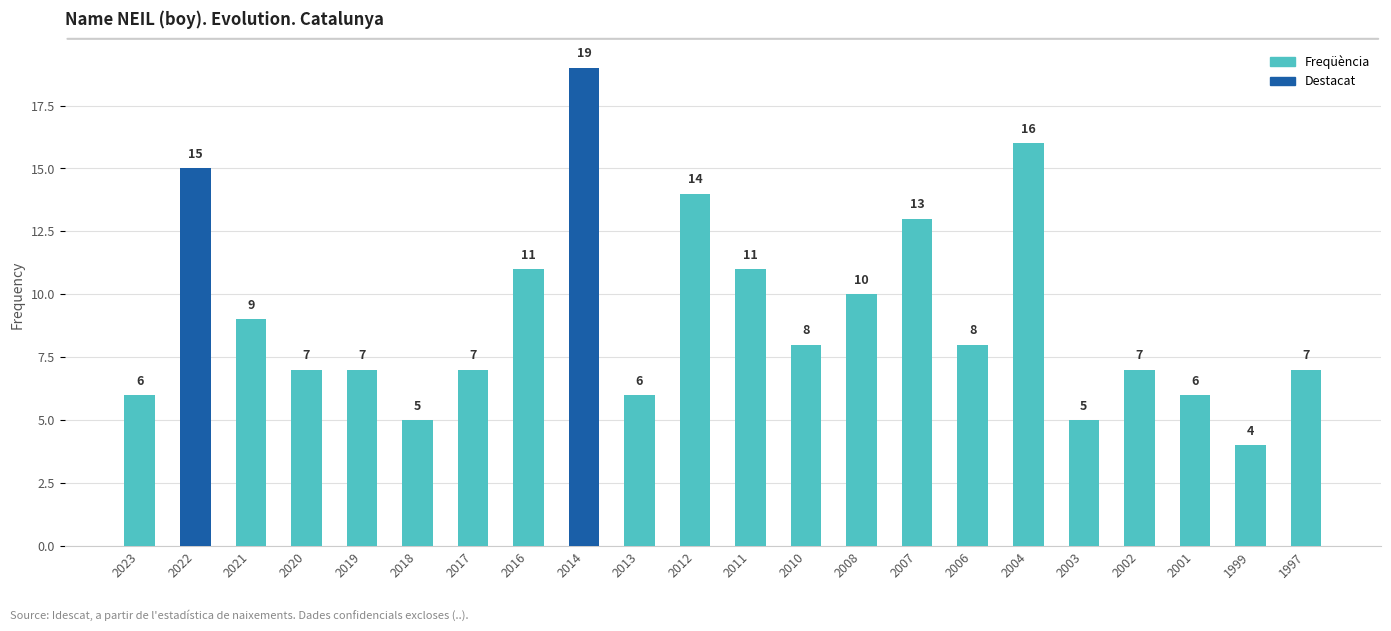

Reading right to left, what are all the values shown in this chart?

1997=7	1999=4	2001=6	2002=7	2003=5	2004=16	2006=8	2007=13	2008=10	2010=8	2011=11	2012=14	2013=6	2014=19	2016=11	2017=7	2018=5	2019=7	2020=7	2021=9	2022=15	2023=6